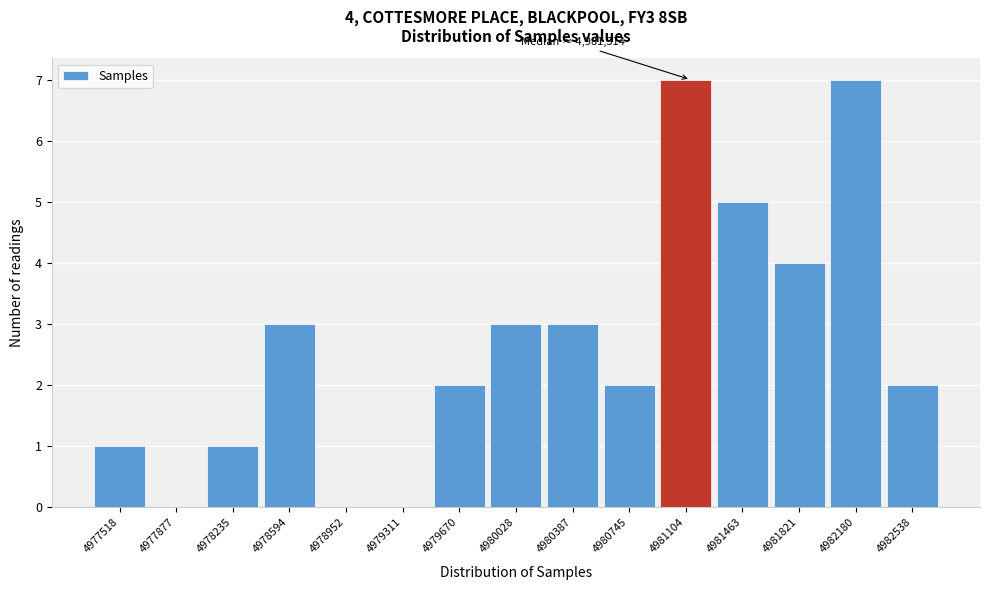

Reading right to left, transcribe all the data shown in this chart.

4982538=2	4982180=7	4981821=4	4981463=5	4981104=7	4980745=2	4980387=3	4980028=3	4979670=2	4979311=0	4978952=0	4978594=3	4978235=1	4977877=0	4977518=1